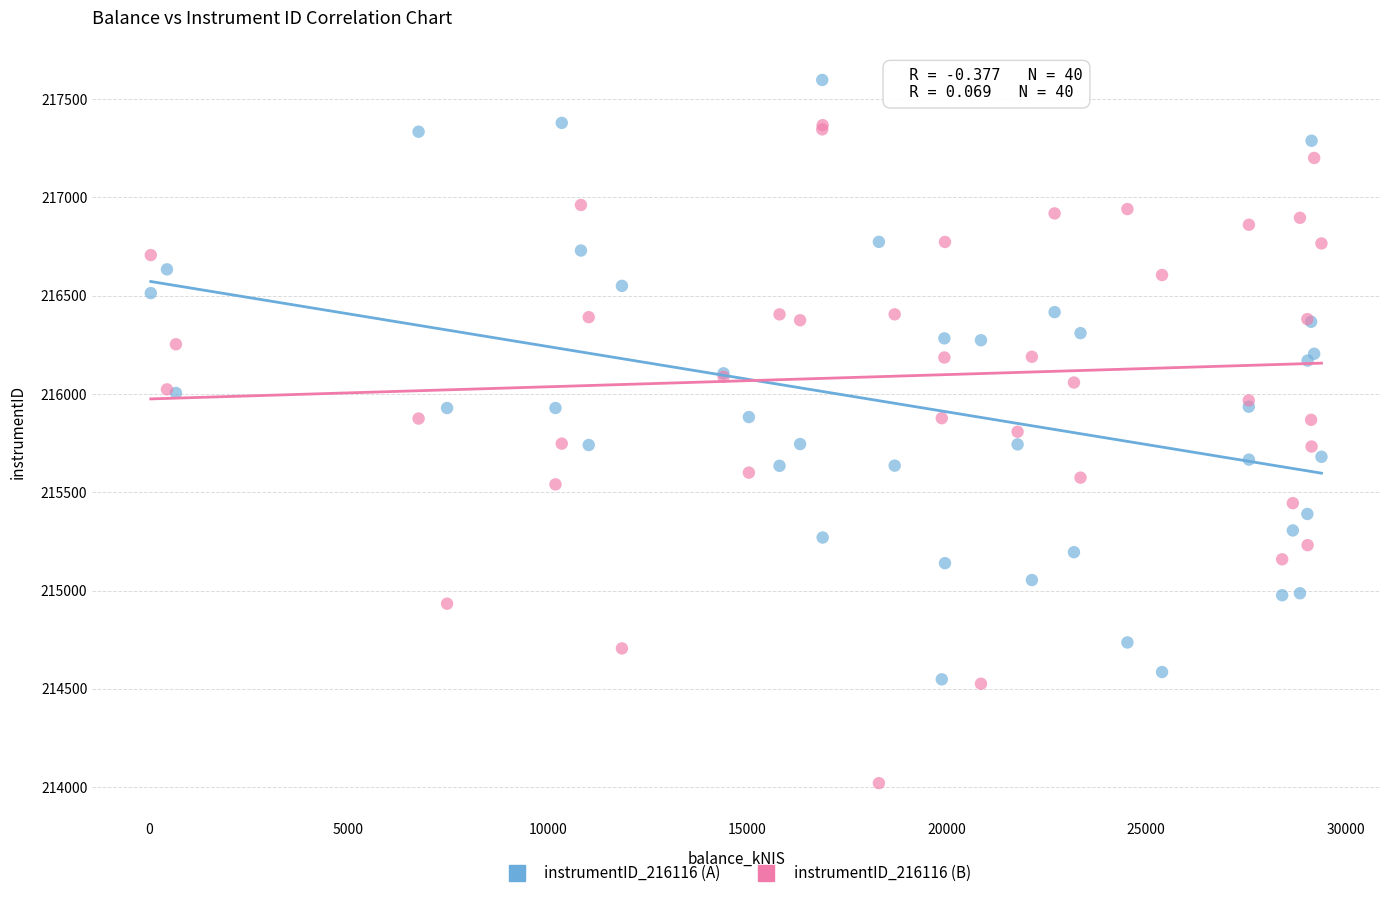

What are all the series names shown in the legend?

instrumentID_216116 (A), instrumentID_216116 (B)